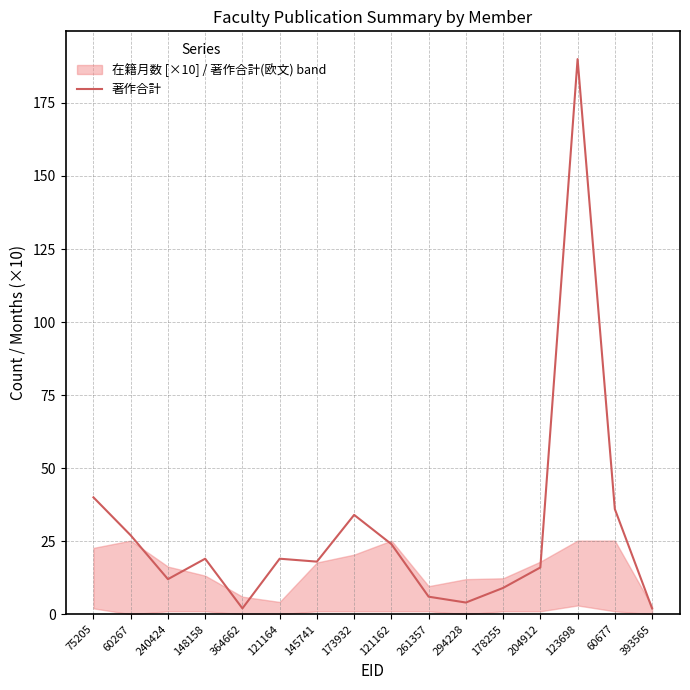

Is this an area chart (filled region under the line)?

No